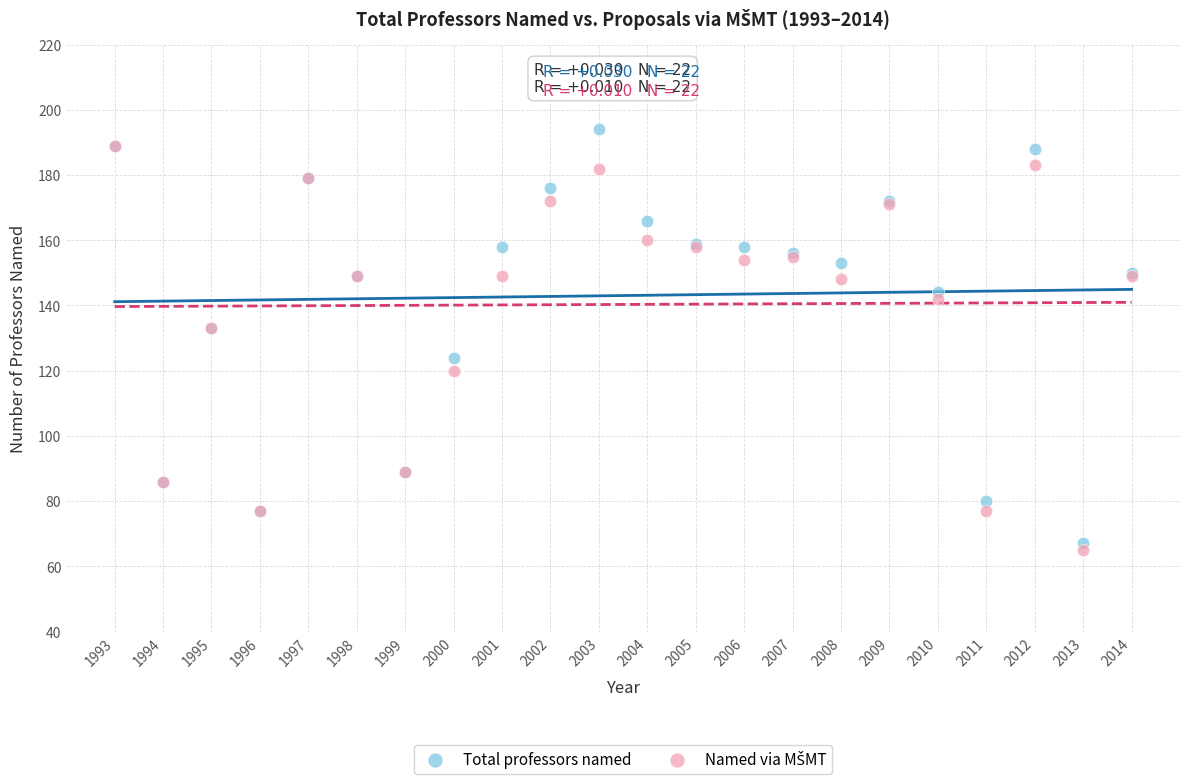

Which series contains the highest Y value?

Total professors named